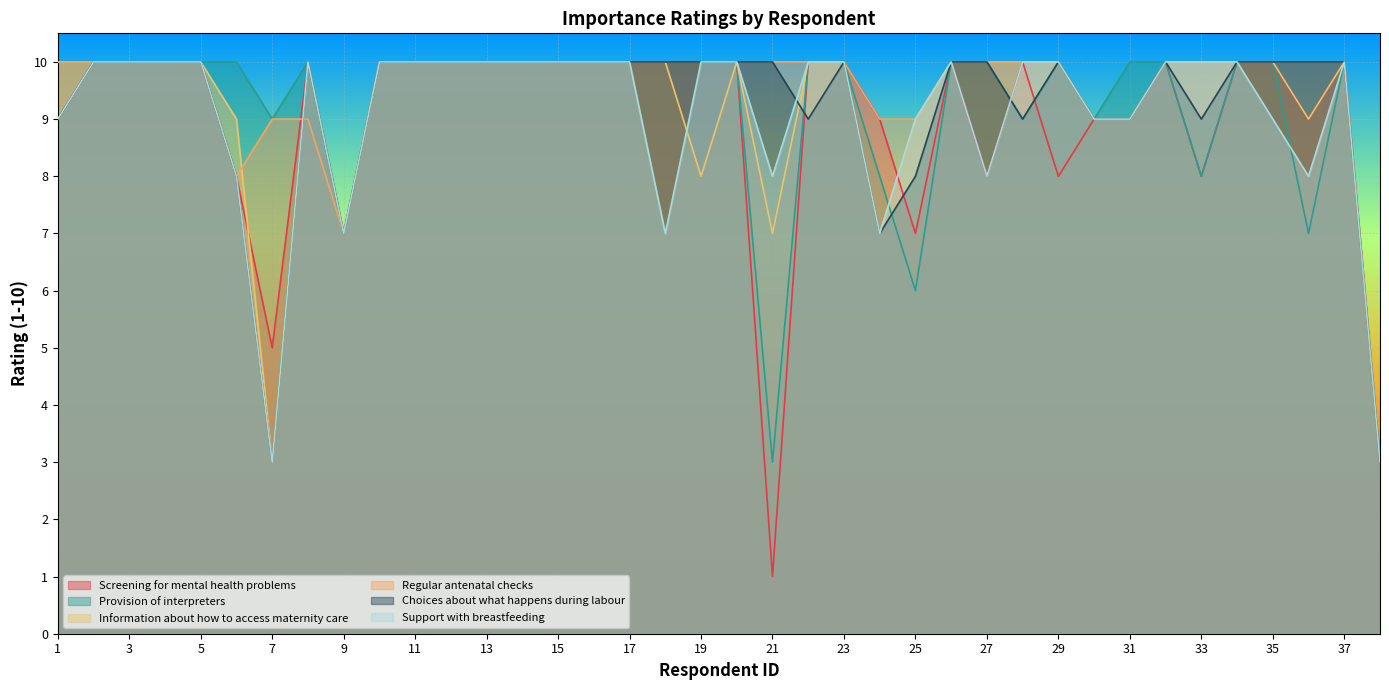

True or false: Provision of interpreters and Information about how to access maternity care intersect in this chart.

True